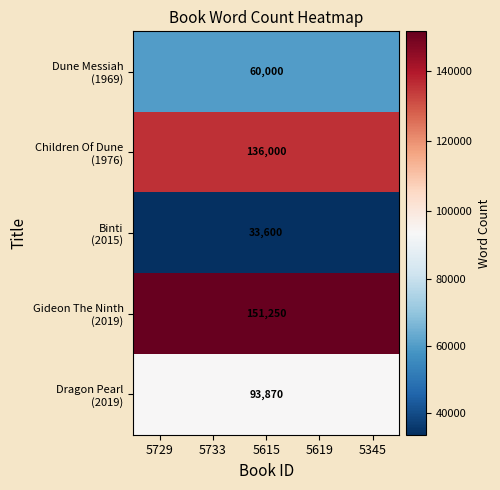

What is the spread (max minus min) of values at 5615?

117650